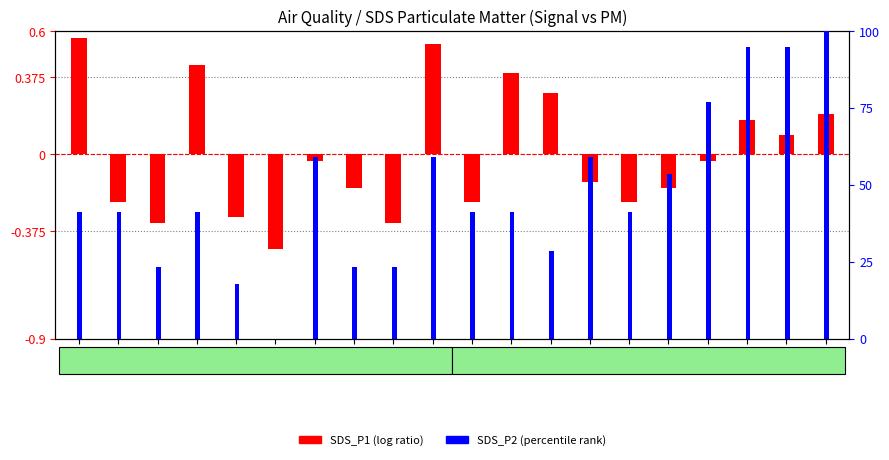

Between -51 and -52, which series saw the biggest shift?

SDS_P1 (log ratio)